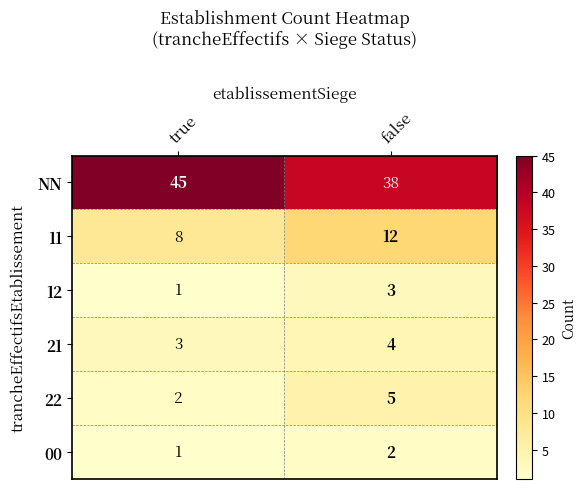

Which series has the widest spread of values?

NN